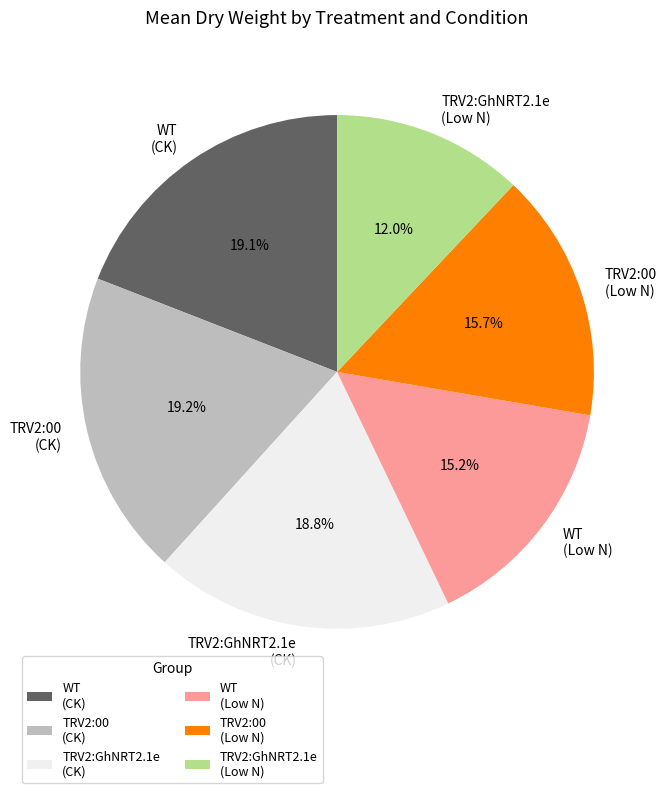

Does any single category account for the majority?

No